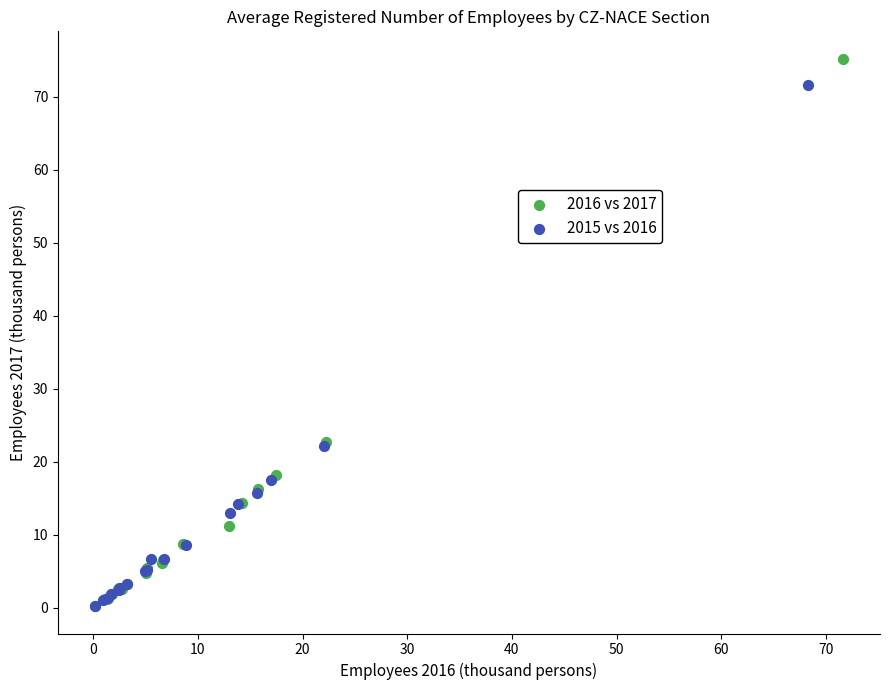

Which series reaches the maximum Y coordinate?

2016 vs 2017